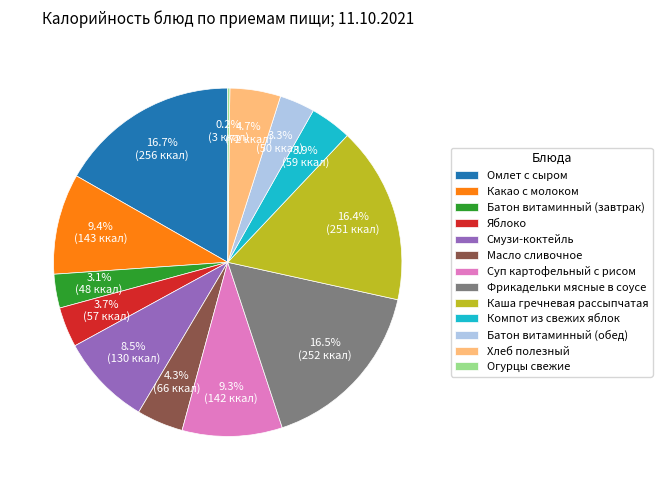

To the nearest percent, what percentage of the pie is Батон витаминный (обед)?

3%